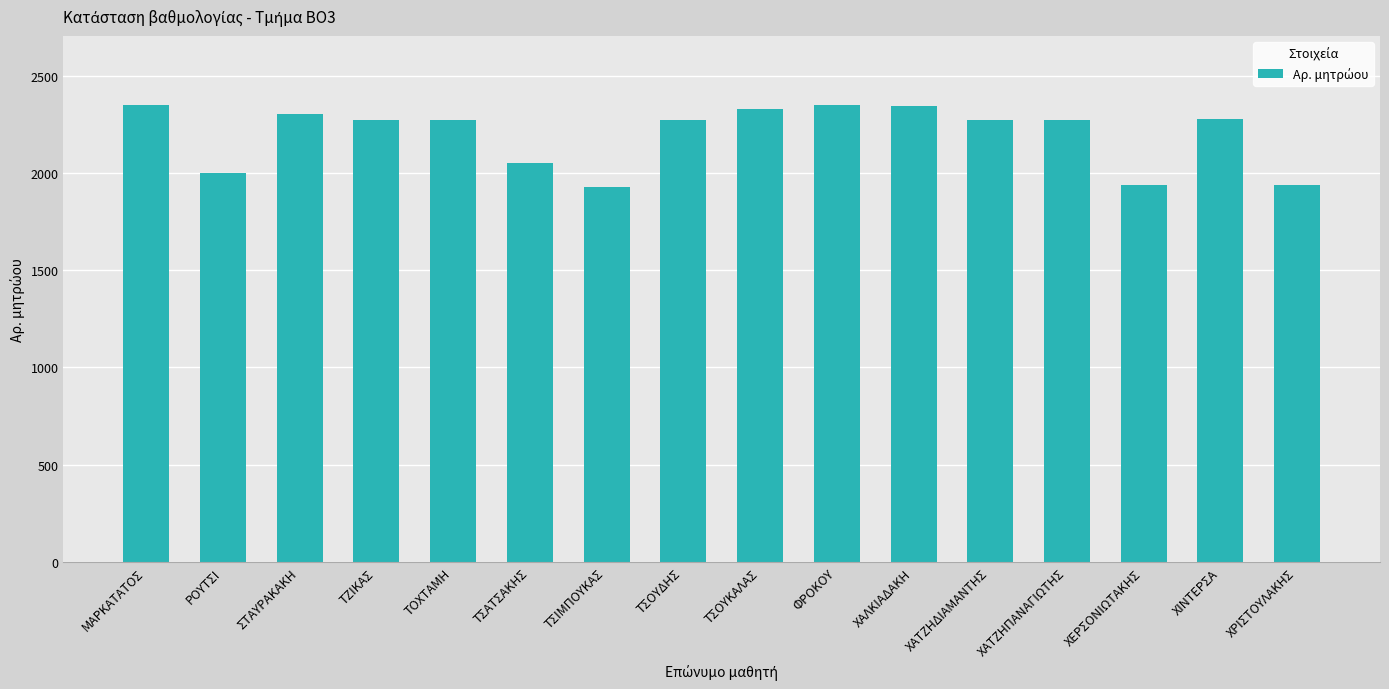

True or false: the data shows 1488 at ΧΑΤΖΗΔΙΑΜΑΝΤΗΣ.

False